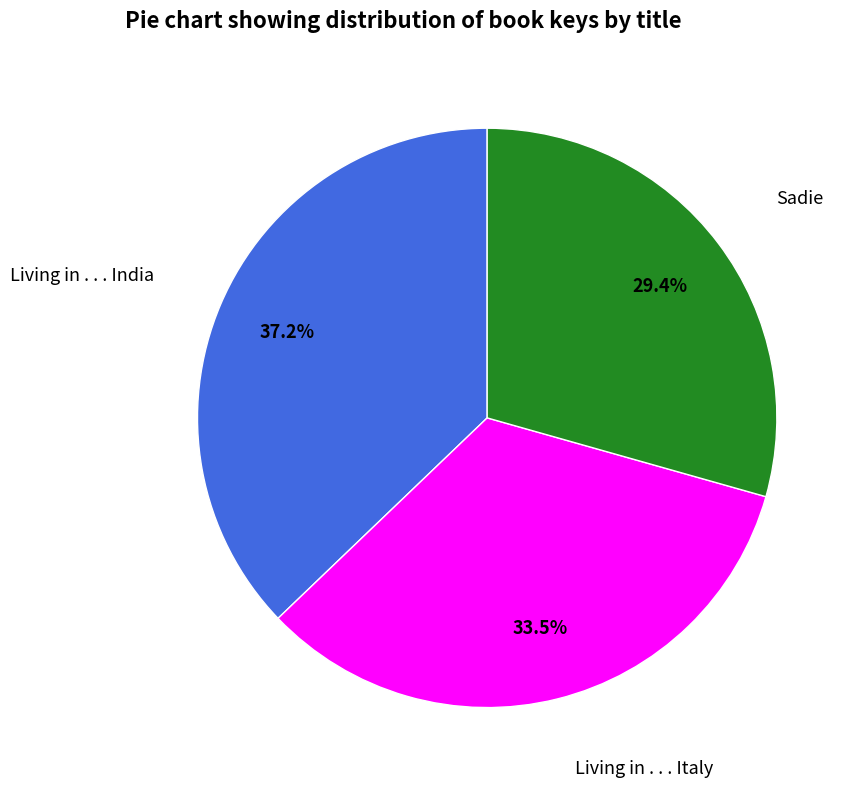

Is there a majority slice in this chart?

No